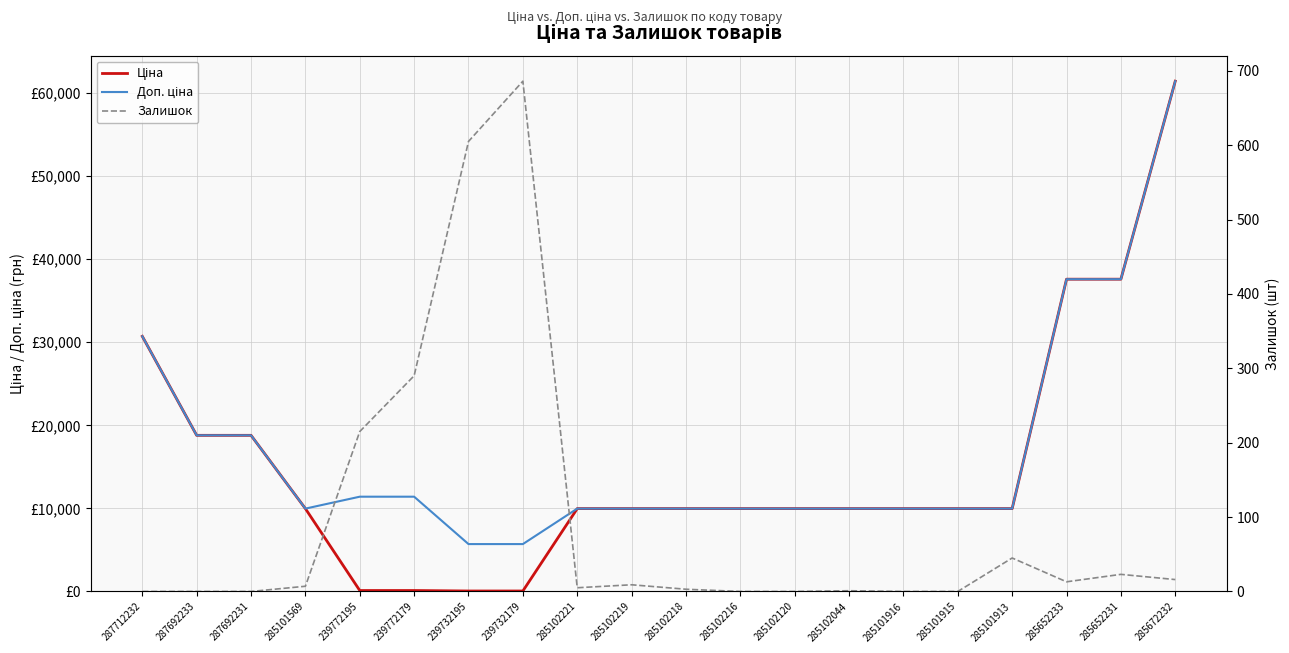

Does the chart display data point markers on the line(s)?

No